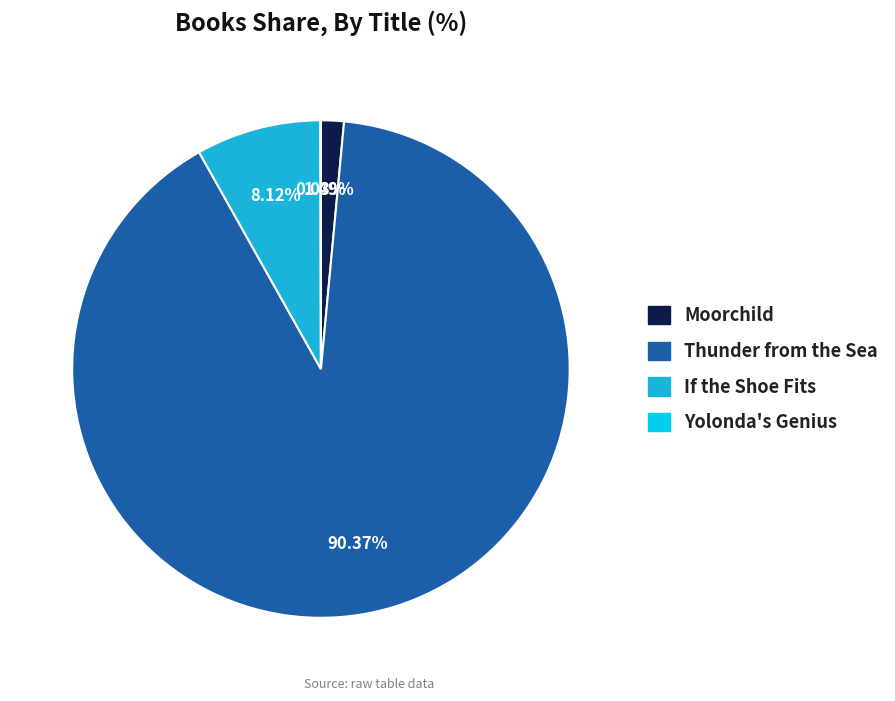

The If the Shoe Fits slice represents 3% of the pie. True or false?

False